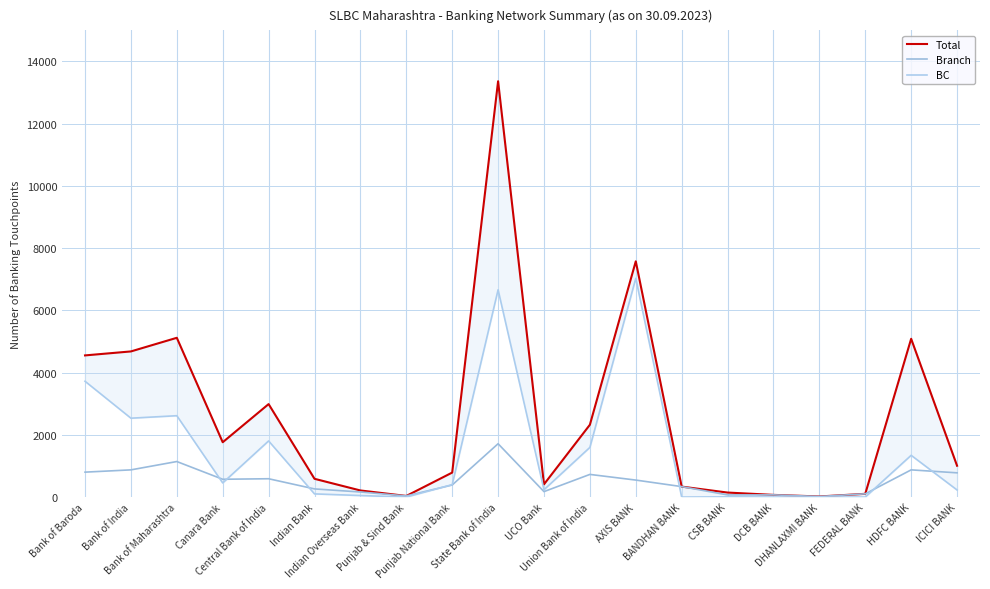

Is this an area chart (filled region under the line)?

No